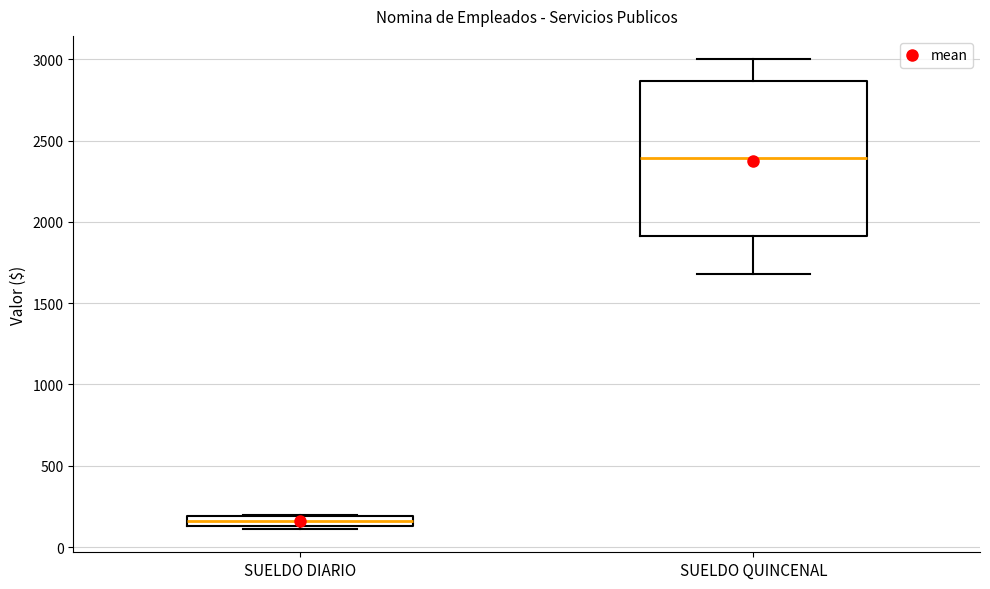

Which box has the highest median line?

SUELDO QUINCENAL